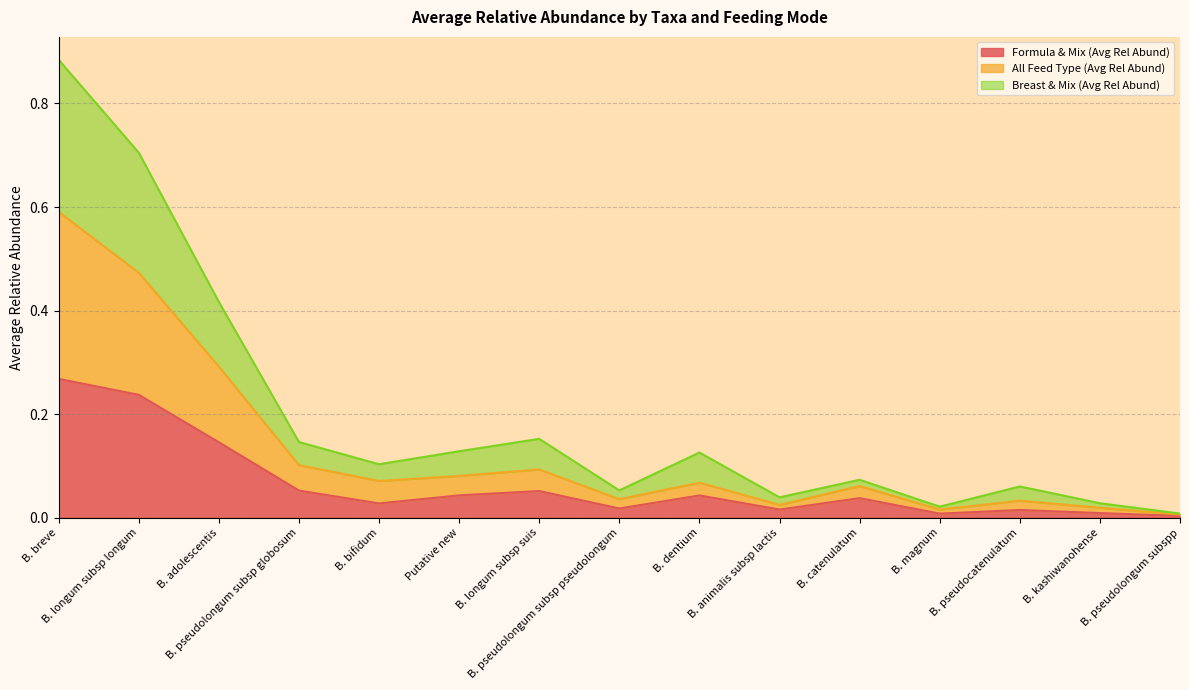

What is the greatest value displayed?

0.9